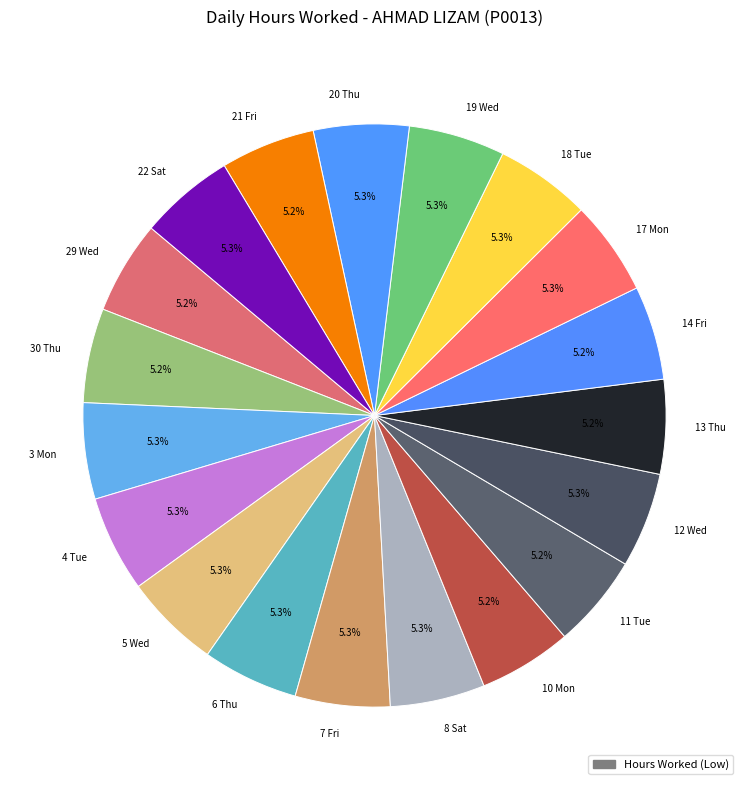

Does 11 Tue account for over 50% of the chart?

No